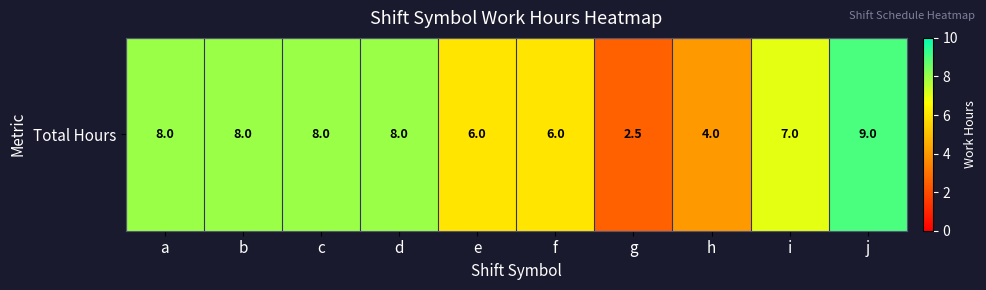

The value at d is 4.4. True or false?

False